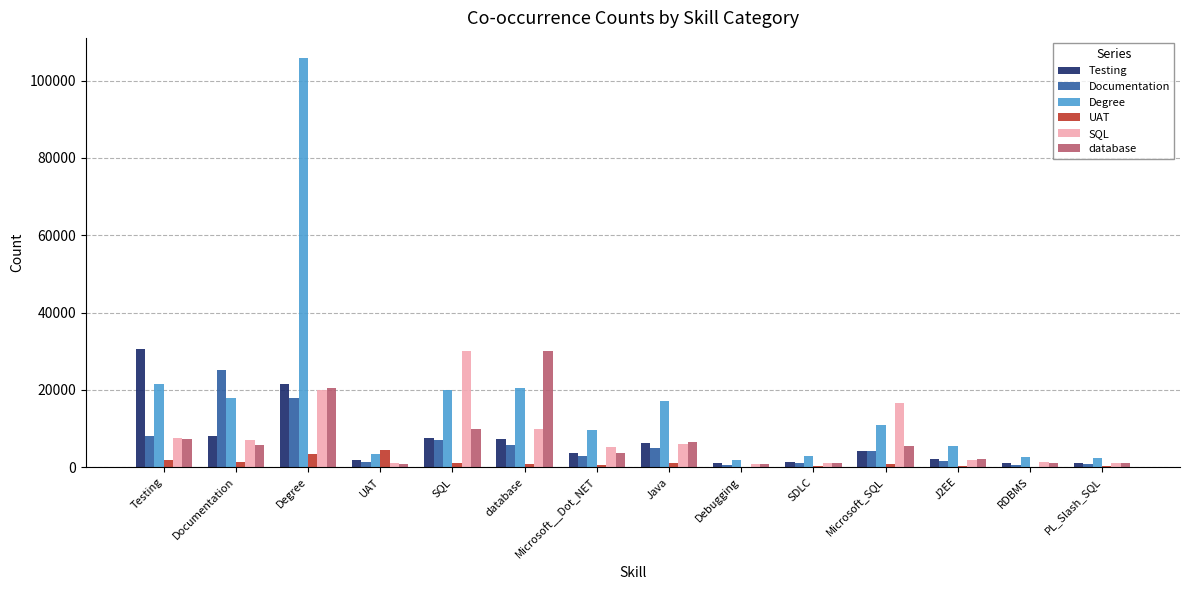

Which category has the highest value in the SQL series?

SQL